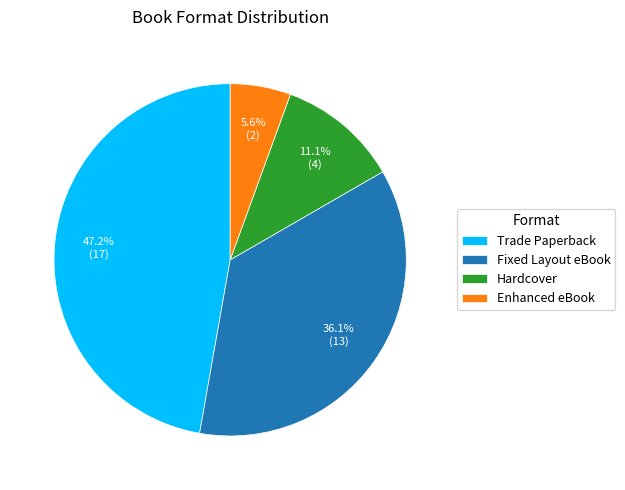

What is the ratio of the value at Hardcover to the value at Fixed Layout eBook?

0.3